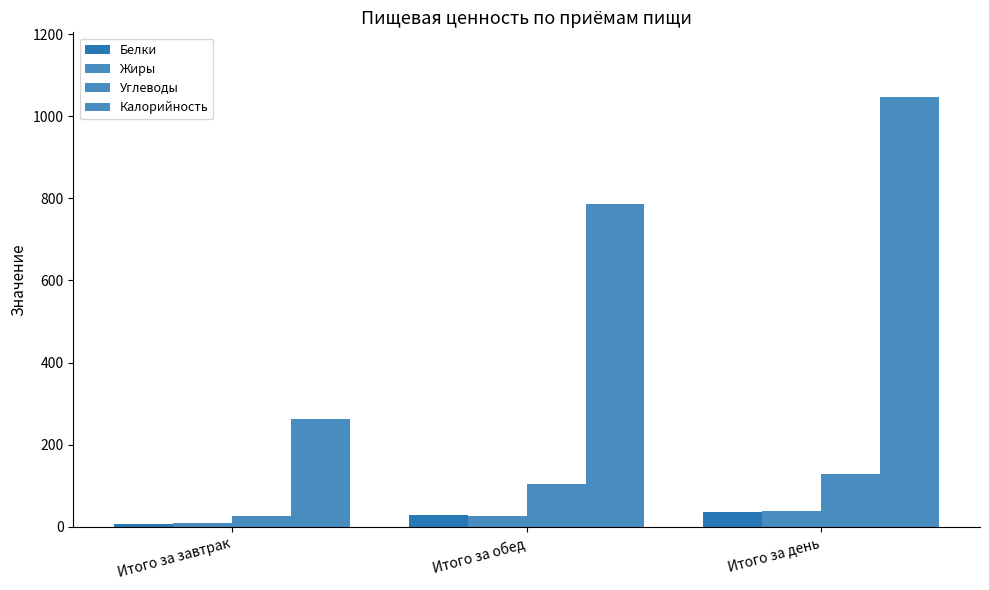

Read the Калорийность value at Итого за завтрак.

261.6